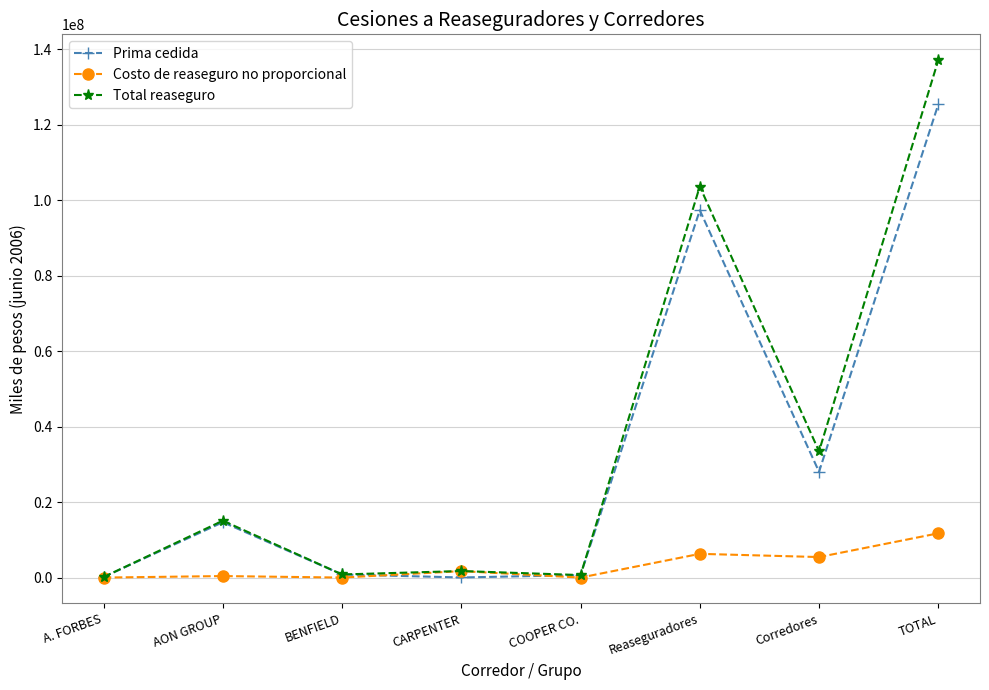

What is the label of the 1st point from the right?

TOTAL